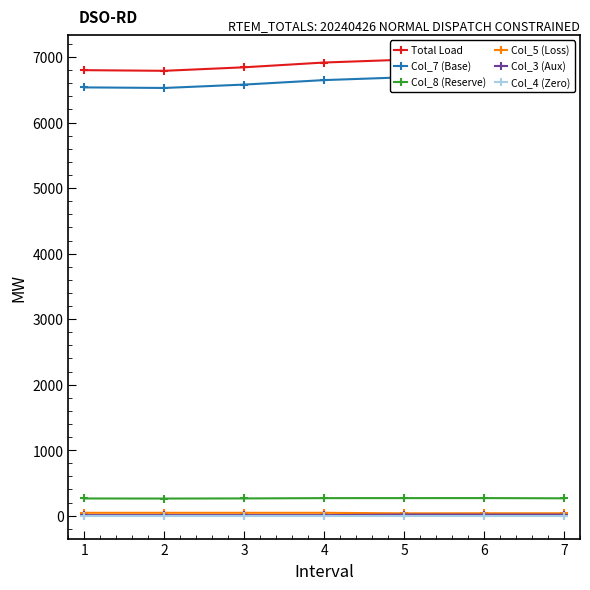

At how many categories does at least one series exceed 1934?

7